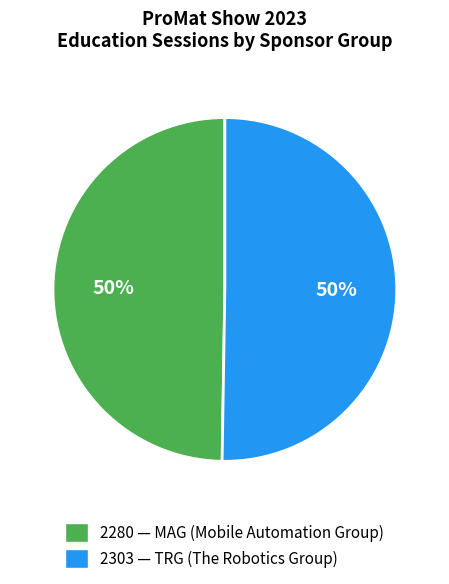

To the nearest percent, what percentage of the pie is 2280 — MAG (Mobile Automation Group)?

50%